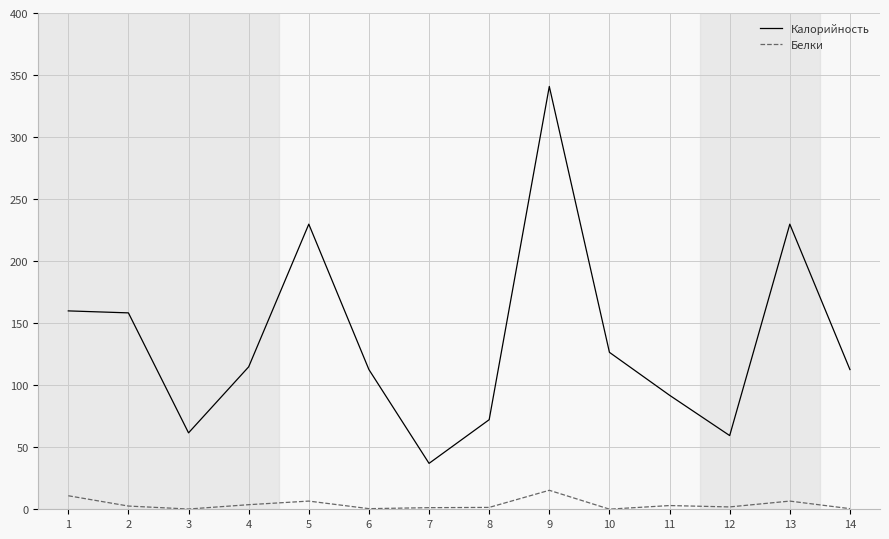

Where does the Белки series first go above 2?

1